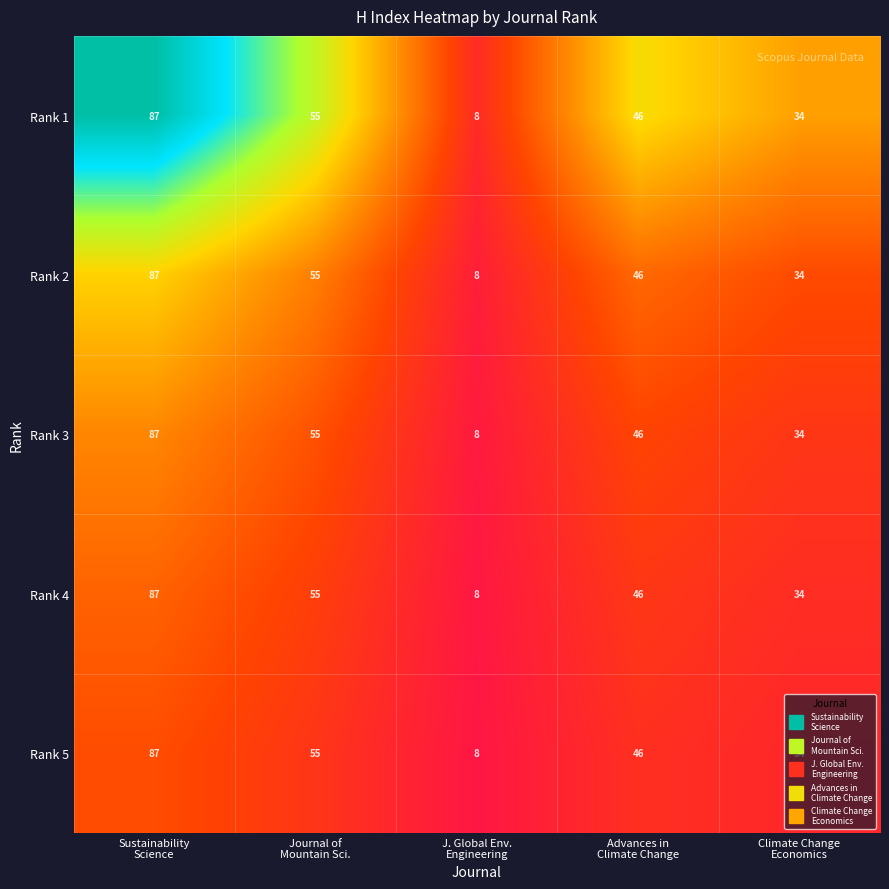

What is the difference between the maximum and minimum values in the Rank 2 series?

79